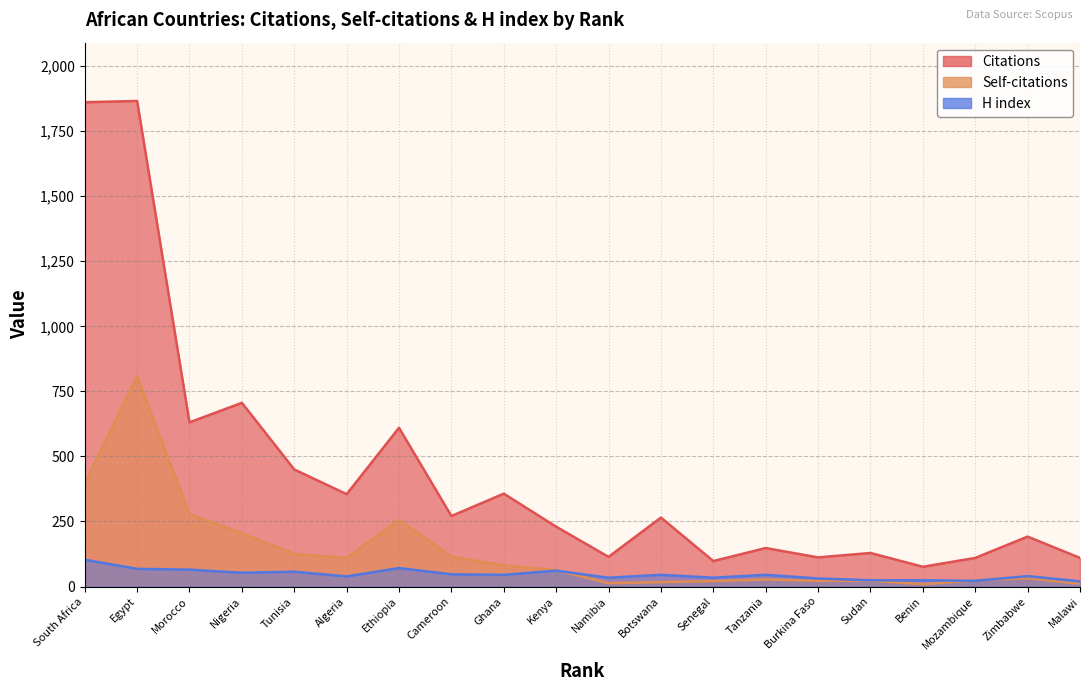

True or false: Self-citations and Citations cross at least once.

False